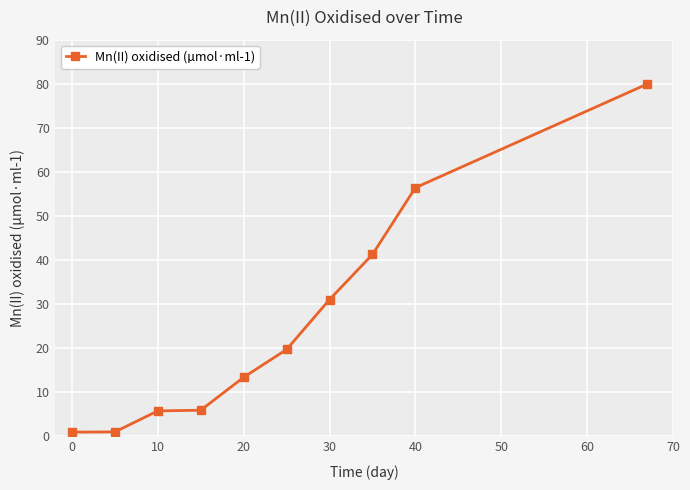

What is the sum of all values?

255.3